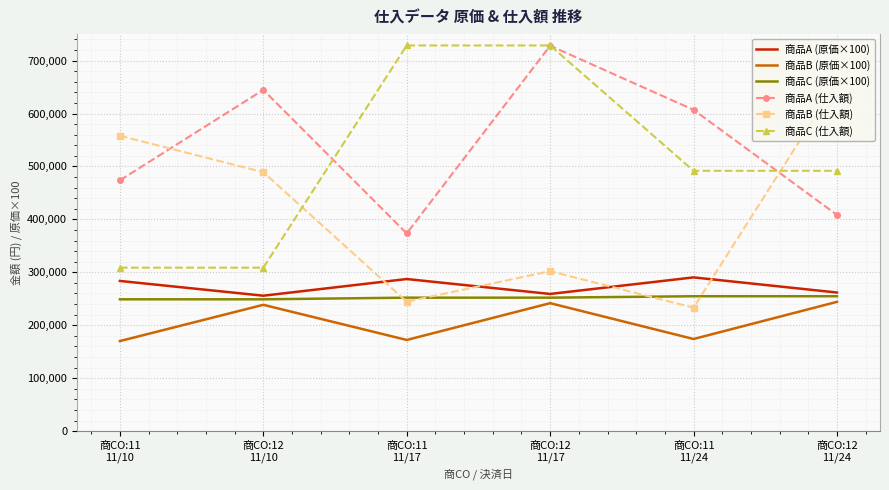

What is the maximum value for 商品B (原価×100)?

244200